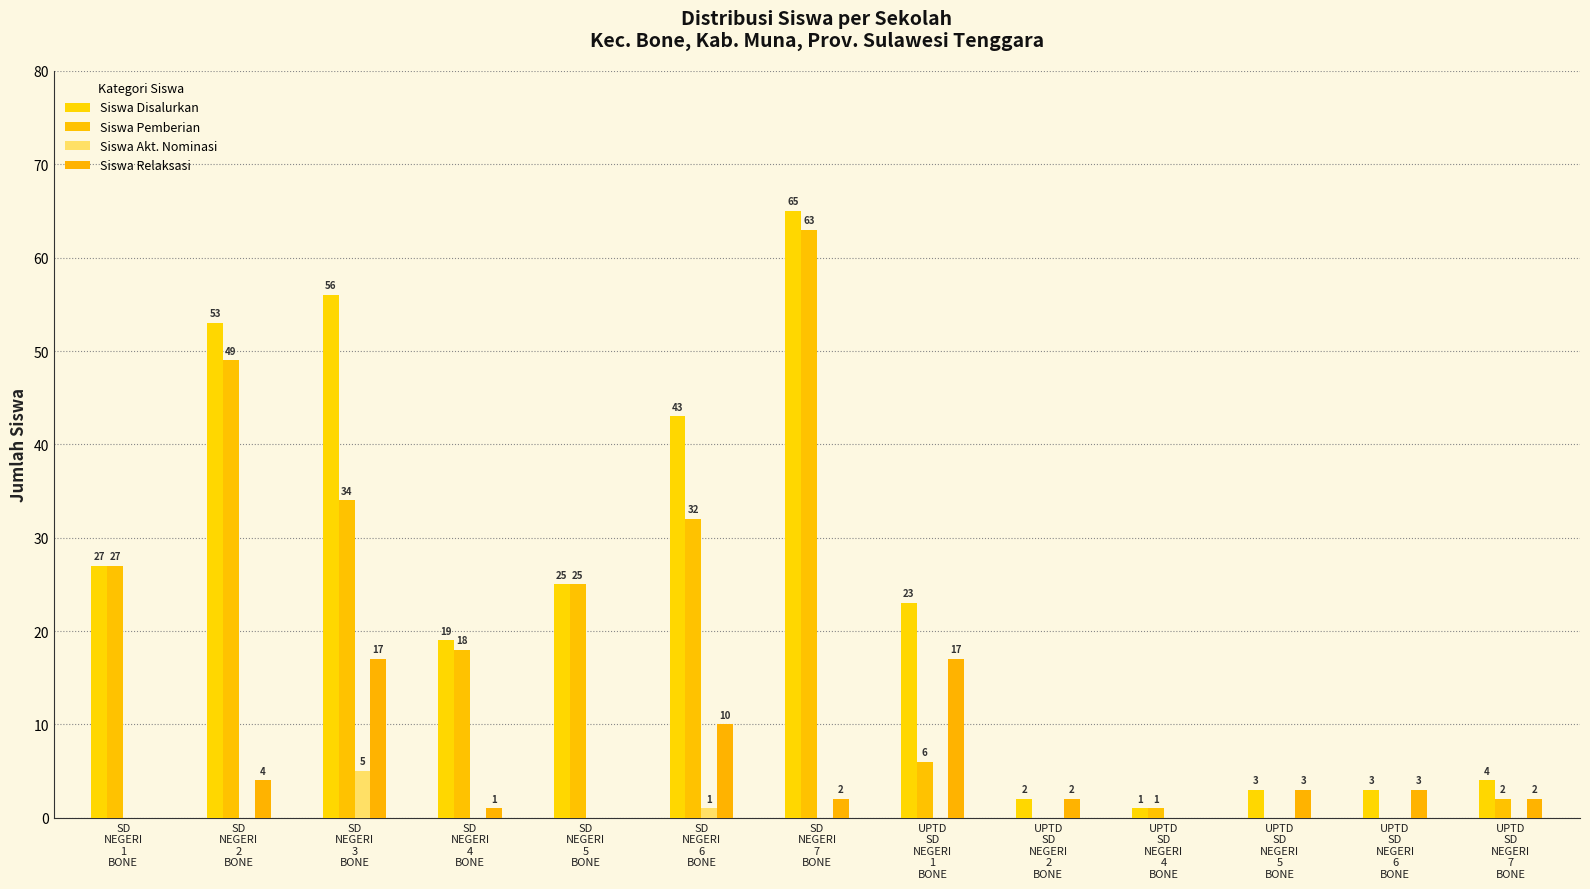

What is the label of the 8th bar from the left?

UPTD
SD
NEGERI
1
BONE